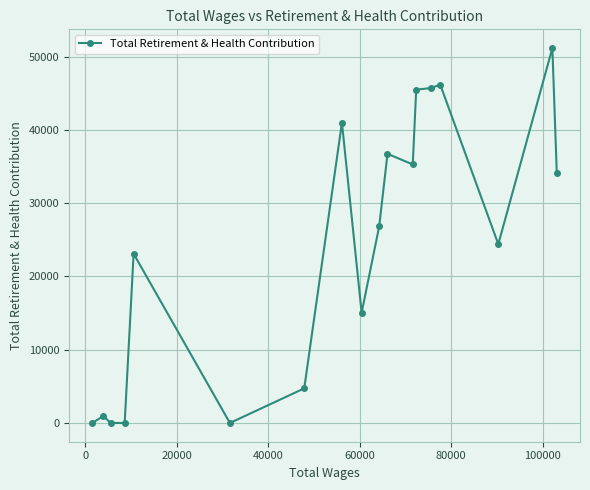

Does the chart display data point markers on the line(s)?

Yes